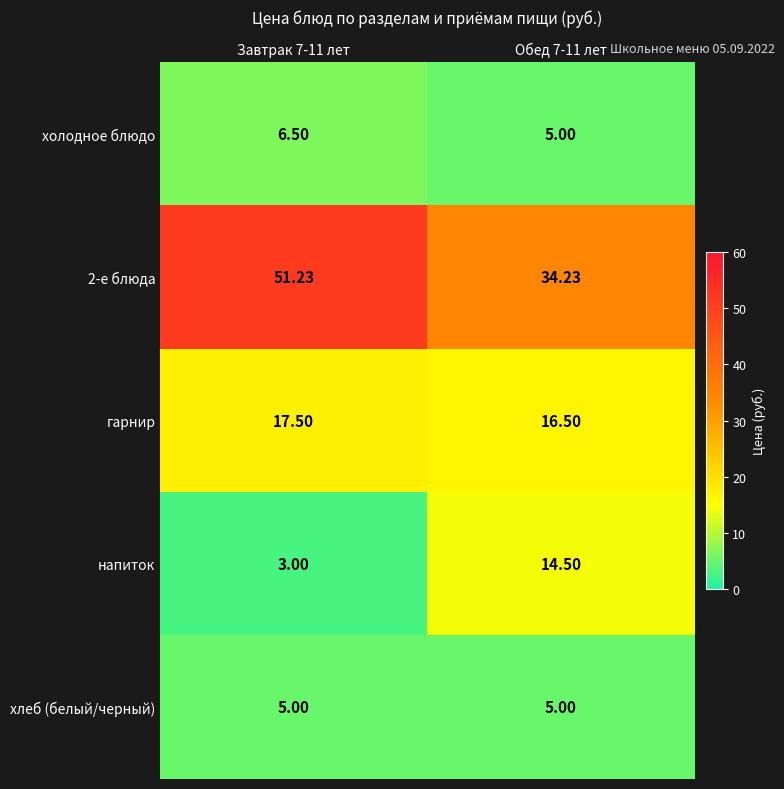

How many data points does each series have?

2